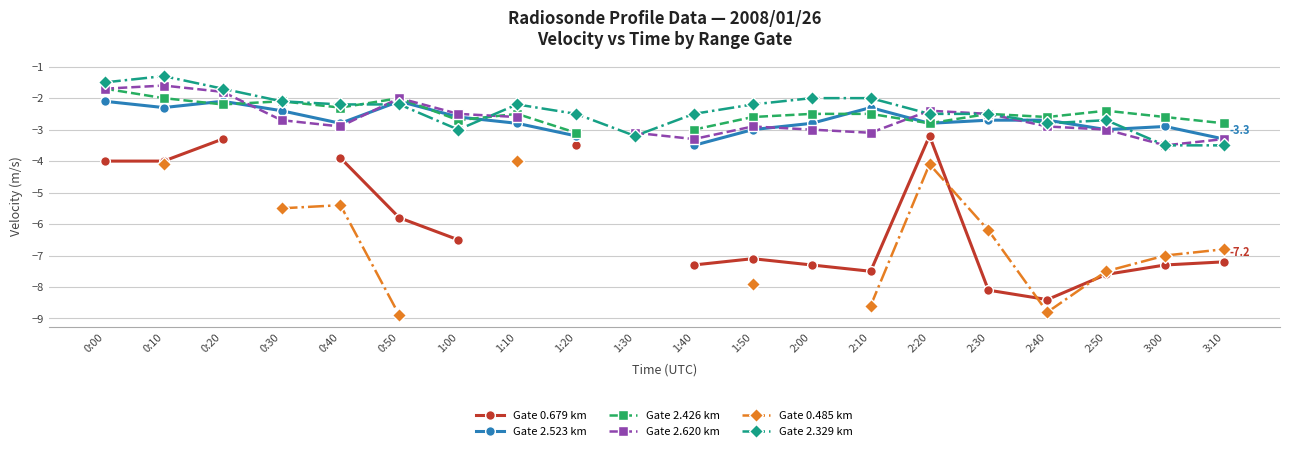

True or false: Gate 2.329 km has a value of -3.2 at 1:30.

True